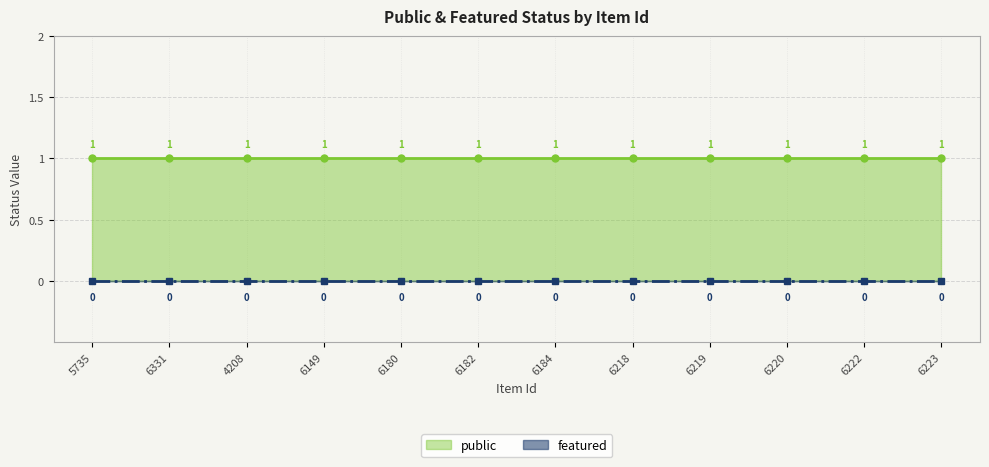

True or false: public has more than 2 interior local peaks.

False